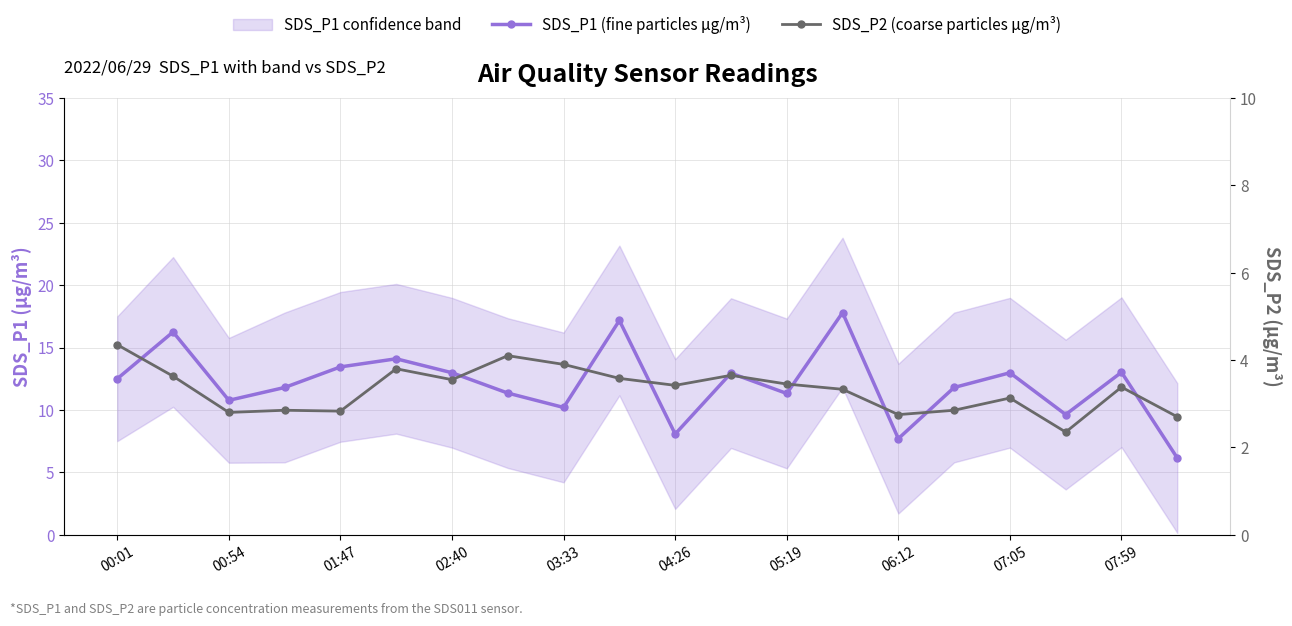

What position from the left is 00:54?

3